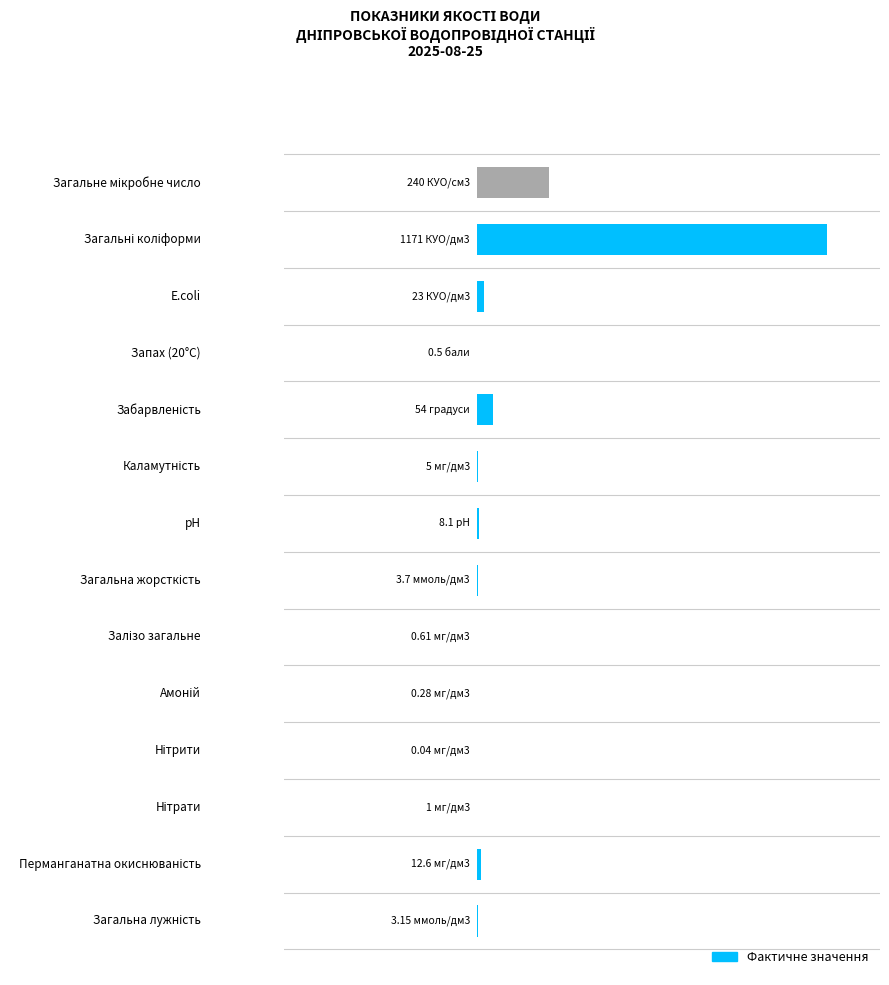

What is the sum of all values?

130.1